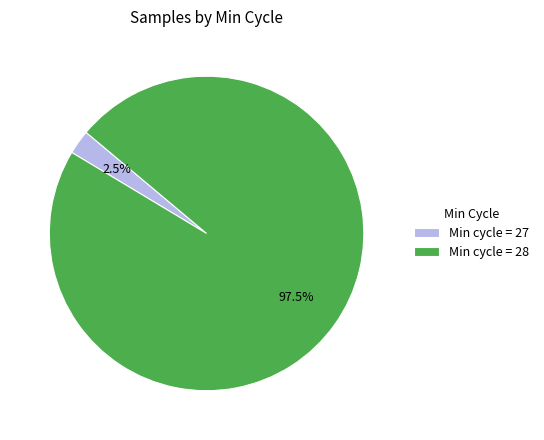

Does any single category account for the majority?

Yes